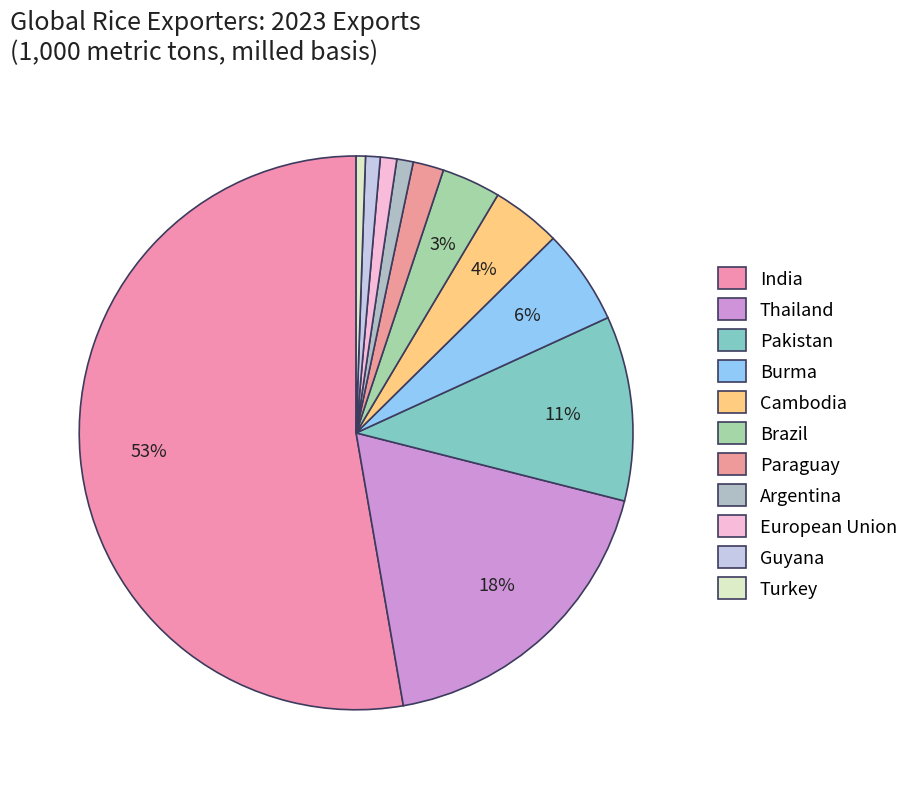

Combined, what portion of the pie is Cambodia and Guyana?

4.9%